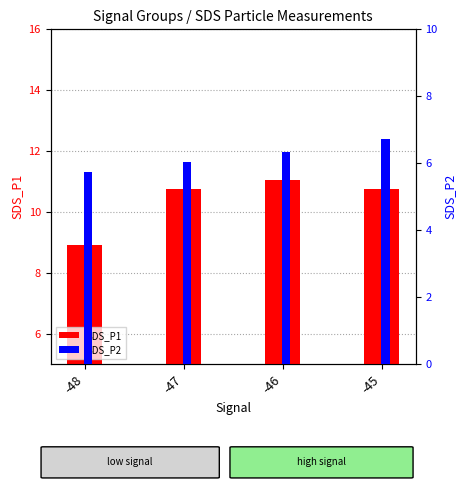

What is the average value of the SDS_P1 series?

10.4